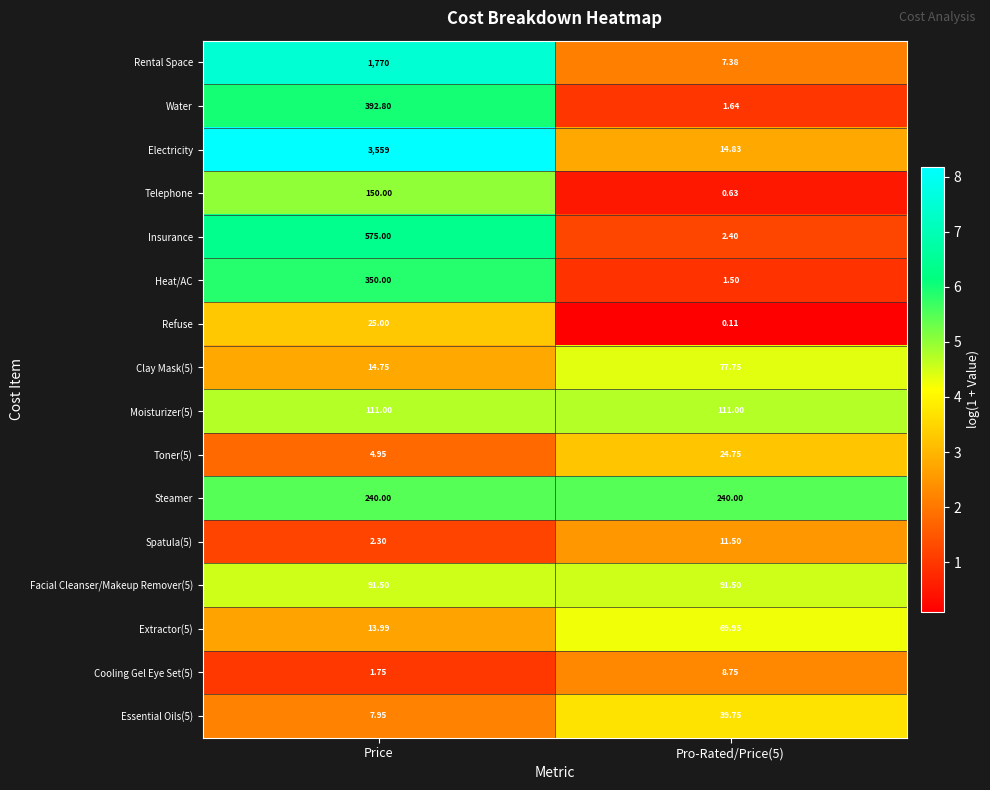

Which label corresponds to the largest value in the chart?

Price